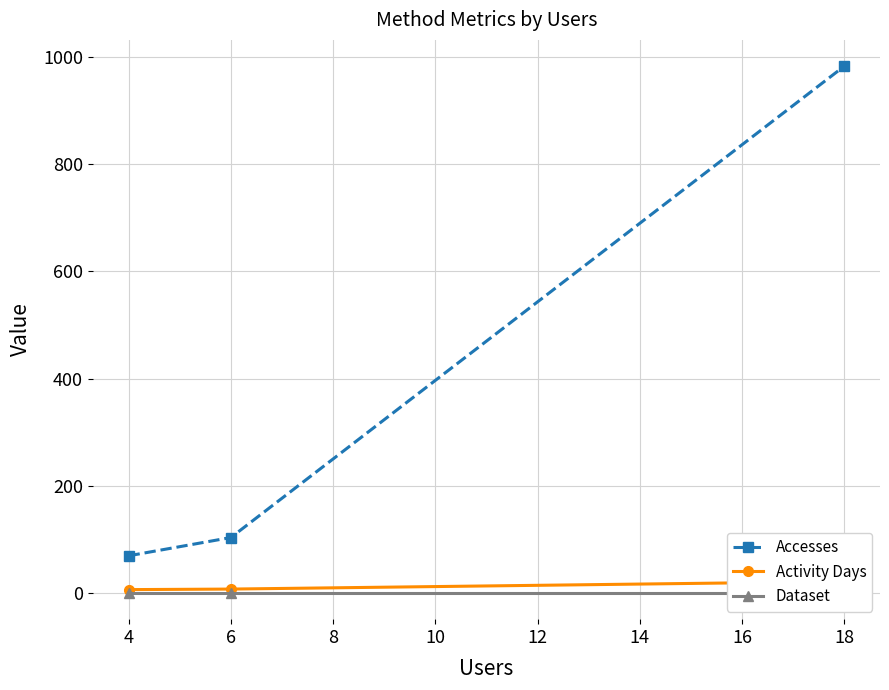

What are all the series names shown in the legend?

Accesses, Activity Days, Dataset